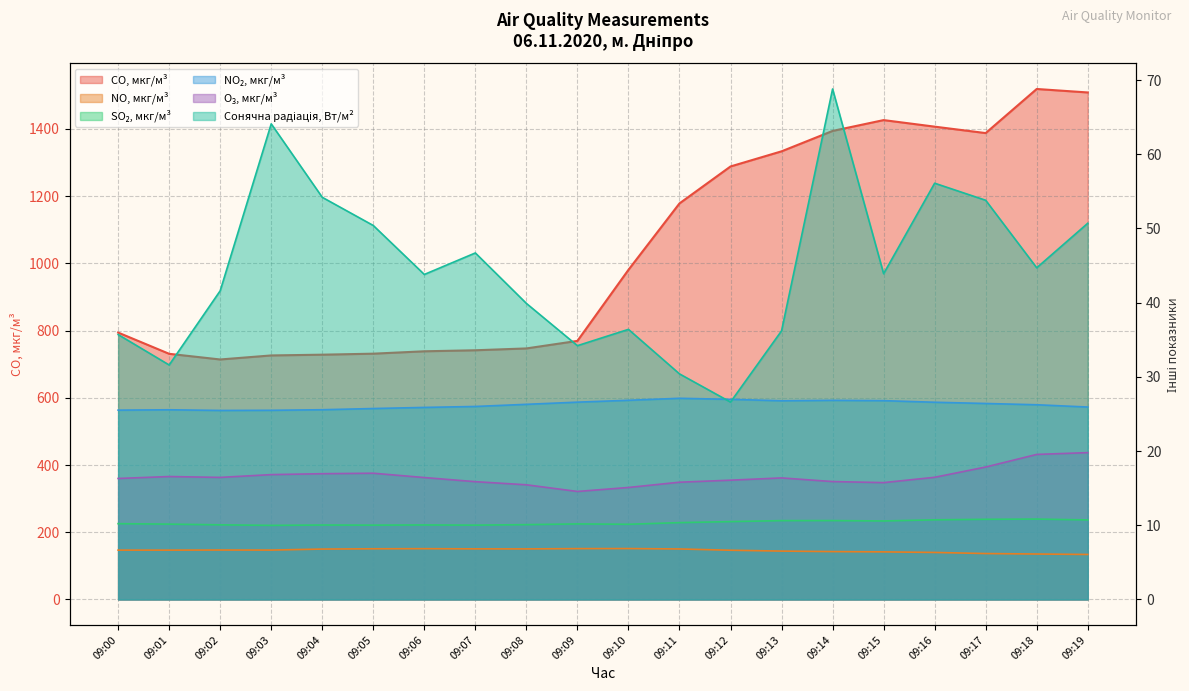

Reading left to right, extract all data points from this chart.

CO, мкг/м³: 09:00=794.1	09:01=730.9	09:02=714.1	09:03=726.1	09:04=728.3	09:05=731.3	09:06=738.4	09:07=741.5	09:08=746.9	09:09=769.4	09:10=980.8	09:11=1178.5	09:12=1288.5	09:13=1333.5	09:14=1394.2	09:15=1426.4	09:16=1407.0	09:17=1387.8	09:18=1519.0	09:19=1508.7
NO, мкг/м³: 09:00=6.6	09:01=6.6	09:02=6.7	09:03=6.7	09:04=6.8	09:05=6.8	09:06=6.8	09:07=6.8	09:08=6.8	09:09=6.8	09:10=6.9	09:11=6.8	09:12=6.6	09:13=6.5	09:14=6.4	09:15=6.4	09:16=6.3	09:17=6.2	09:18=6.1	09:19=6.1
SO₂, мкг/м³: 09:00=10.2	09:01=10.1	09:02=10.1	09:03=10.0	09:04=10.0	09:05=10.0	09:06=10.0	09:07=10.0	09:08=10.1	09:09=10.2	09:10=10.1	09:11=10.4	09:12=10.5	09:13=10.6	09:14=10.6	09:15=10.6	09:16=10.7	09:17=10.8	09:18=10.8	09:19=10.7
NO₂, мкг/м³: 09:00=25.5	09:01=25.6	09:02=25.5	09:03=25.5	09:04=25.6	09:05=25.7	09:06=25.9	09:07=26.0	09:08=26.3	09:09=26.6	09:10=26.8	09:11=27.1	09:12=27.0	09:13=26.8	09:14=26.8	09:15=26.8	09:16=26.6	09:17=26.4	09:18=26.2	09:19=25.9
O₃, мкг/м³: 09:00=16.3	09:01=16.6	09:02=16.4	09:03=16.8	09:04=16.9	09:05=17.0	09:06=16.4	09:07=15.9	09:08=15.4	09:09=14.6	09:10=15.1	09:11=15.8	09:12=16.1	09:13=16.4	09:14=15.9	09:15=15.7	09:16=16.5	09:17=17.8	09:18=19.5	09:19=19.8
Сонячна радіація, Вт/м²: 09:00=35.7	09:01=31.6	09:02=41.6	09:03=64.1	09:04=54.2	09:05=50.4	09:06=43.8	09:07=46.7	09:08=39.9	09:09=34.2	09:10=36.4	09:11=30.4	09:12=26.6	09:13=36.2	09:14=68.8	09:15=43.9	09:16=56.1	09:17=53.8	09:18=44.7	09:19=50.7